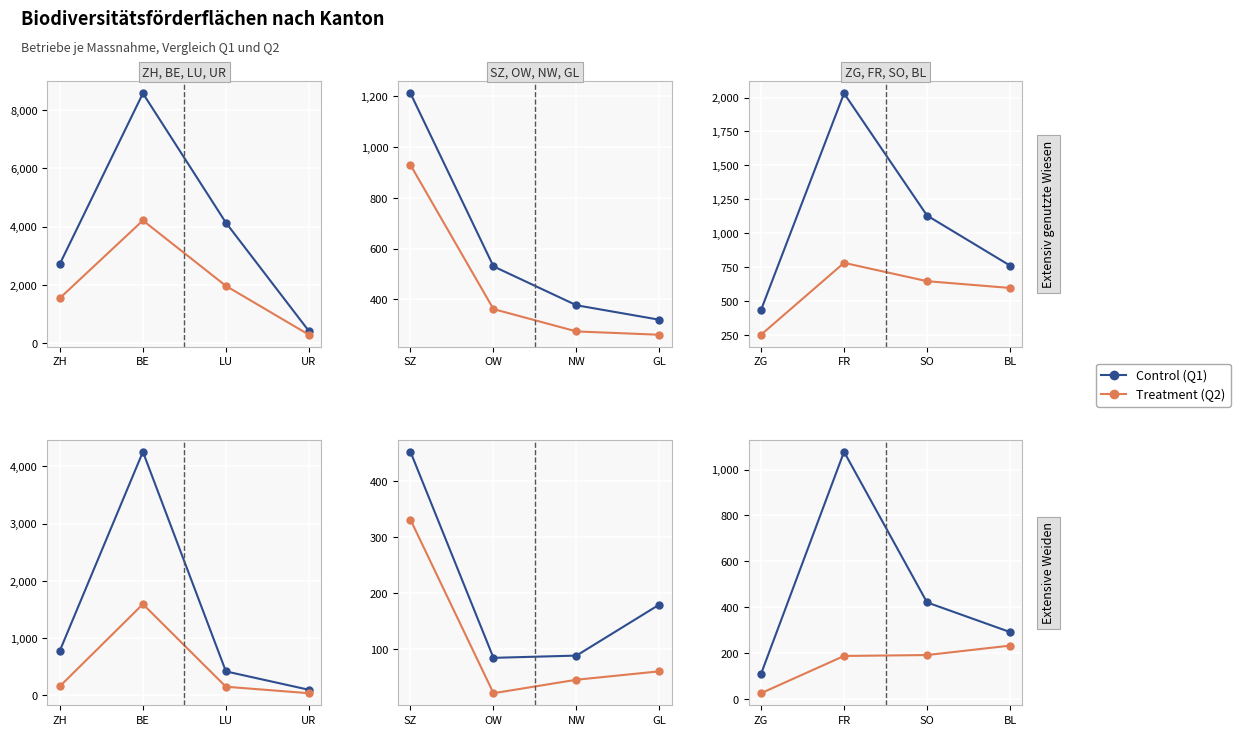

What is the label of the 1st point from the right?

BL